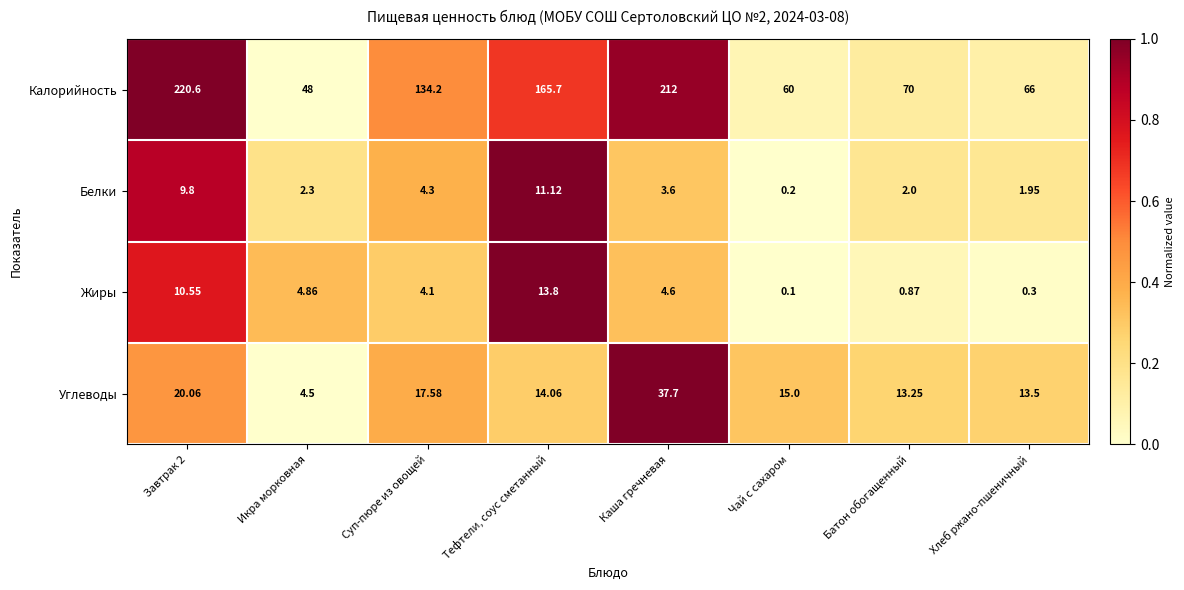

At Батон обогащенный, list the series in order from largest to smallest.

Калорийность, Углеводы, Белки, Жиры